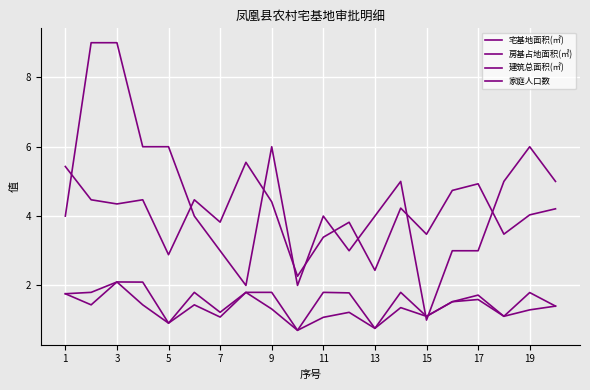

Is this an area chart (filled region under the line)?

No